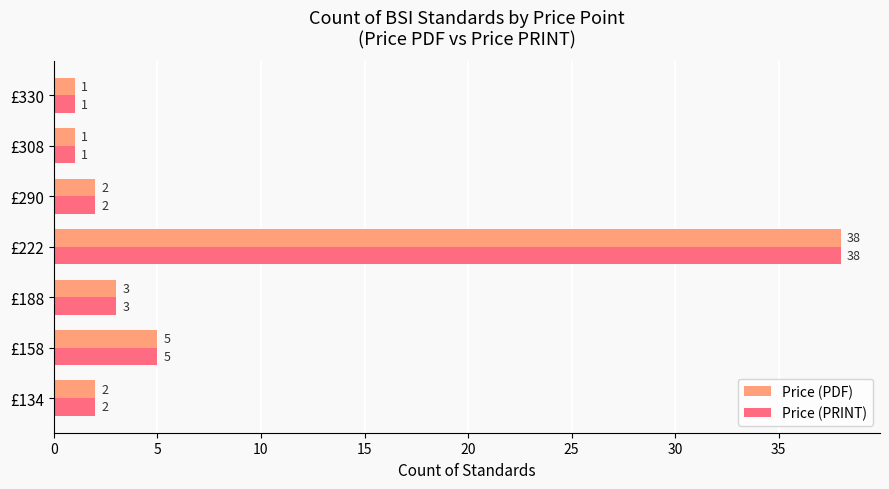

At which category is the sum across all series the highest?

£222